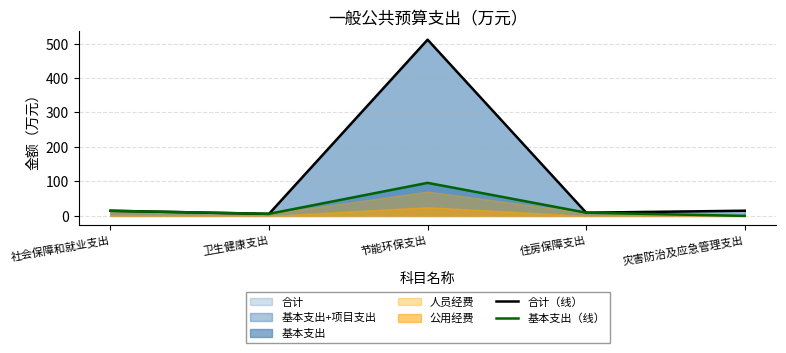

True or false: 基本支出（线） has a value of 95.8 at 节能环保支出.

True